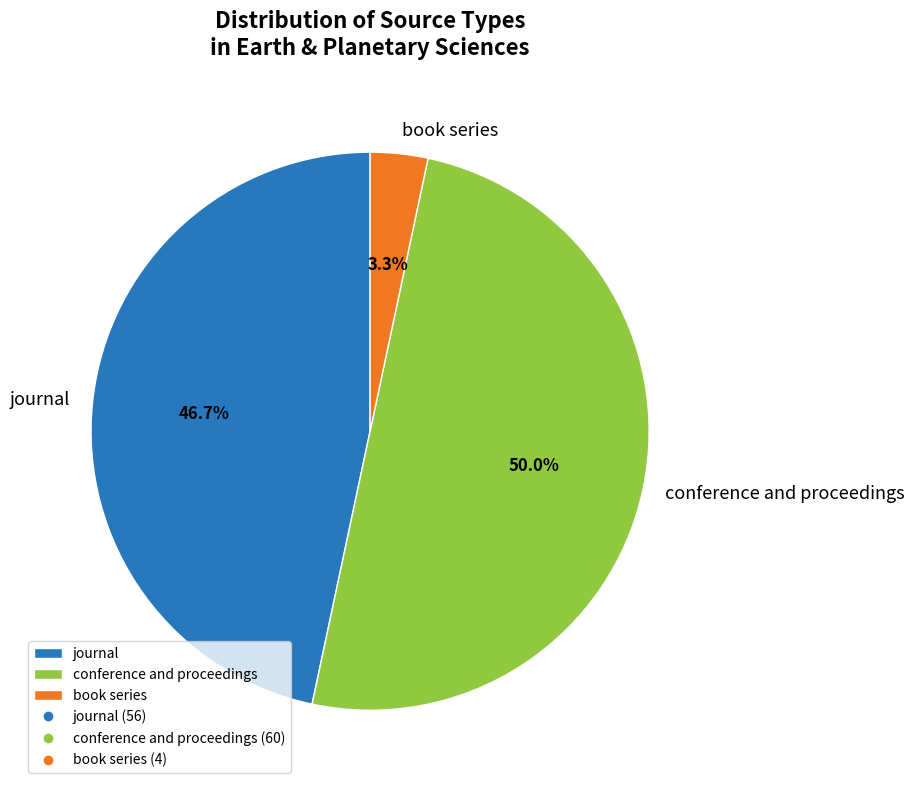

Is book series the majority of the pie?

No